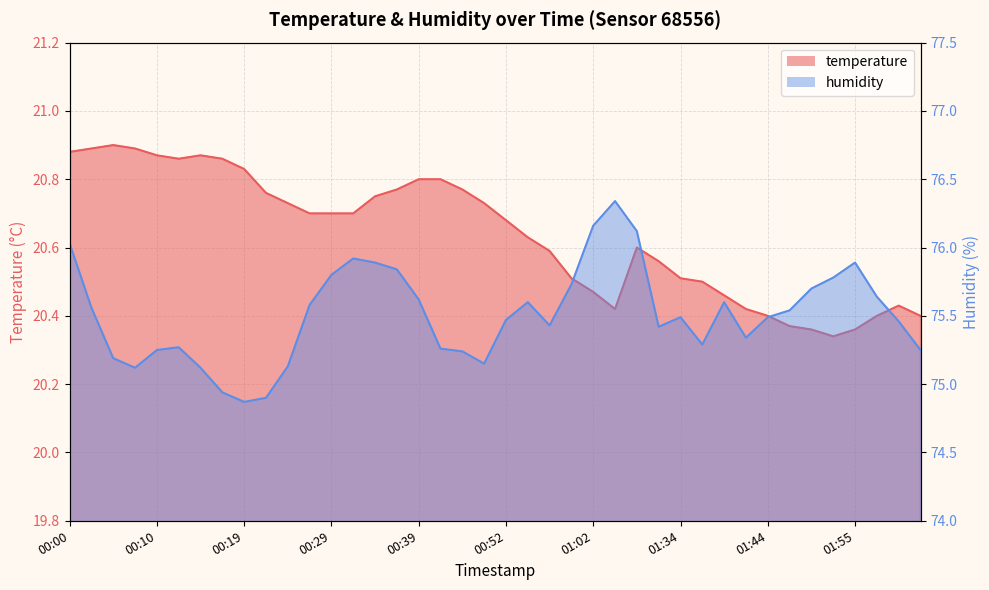

Reading left to right, transcribe all the data shown in this chart.

temperature: 00:00=20.9	00:02=20.9	00:05=20.9	00:07=20.9	00:10=20.9	00:12=20.9	00:15=20.9	00:17=20.9	00:19=20.8	00:22=20.8	00:24=20.7	00:27=20.7	00:29=20.7	00:32=20.7	00:34=20.8	00:36=20.8	00:39=20.8	00:41=20.8	00:46=20.8	00:49=20.7	00:52=20.7	00:54=20.6	00:57=20.6	00:59=20.5	01:02=20.5	01:04=20.4	01:20=20.6	01:31=20.6	01:34=20.5	01:36=20.5	01:39=20.5	01:41=20.4	01:44=20.4	01:46=20.4	01:49=20.4	01:52=20.3	01:55=20.4	01:58=20.4	02:00=20.4	02:03=20.4
humidity: 00:00=76.0	00:02=75.6	00:05=75.2	00:07=75.1	00:10=75.2	00:12=75.3	00:15=75.1	00:17=74.9	00:19=74.9	00:22=74.9	00:24=75.1	00:27=75.6	00:29=75.8	00:32=75.9	00:34=75.9	00:36=75.8	00:39=75.6	00:41=75.3	00:46=75.2	00:49=75.2	00:52=75.5	00:54=75.6	00:57=75.4	00:59=75.7	01:02=76.2	01:04=76.3	01:20=76.1	01:31=75.4	01:34=75.5	01:36=75.3	01:39=75.6	01:41=75.3	01:44=75.5	01:46=75.5	01:49=75.7	01:52=75.8	01:55=75.9	01:58=75.6	02:00=75.5	02:03=75.2